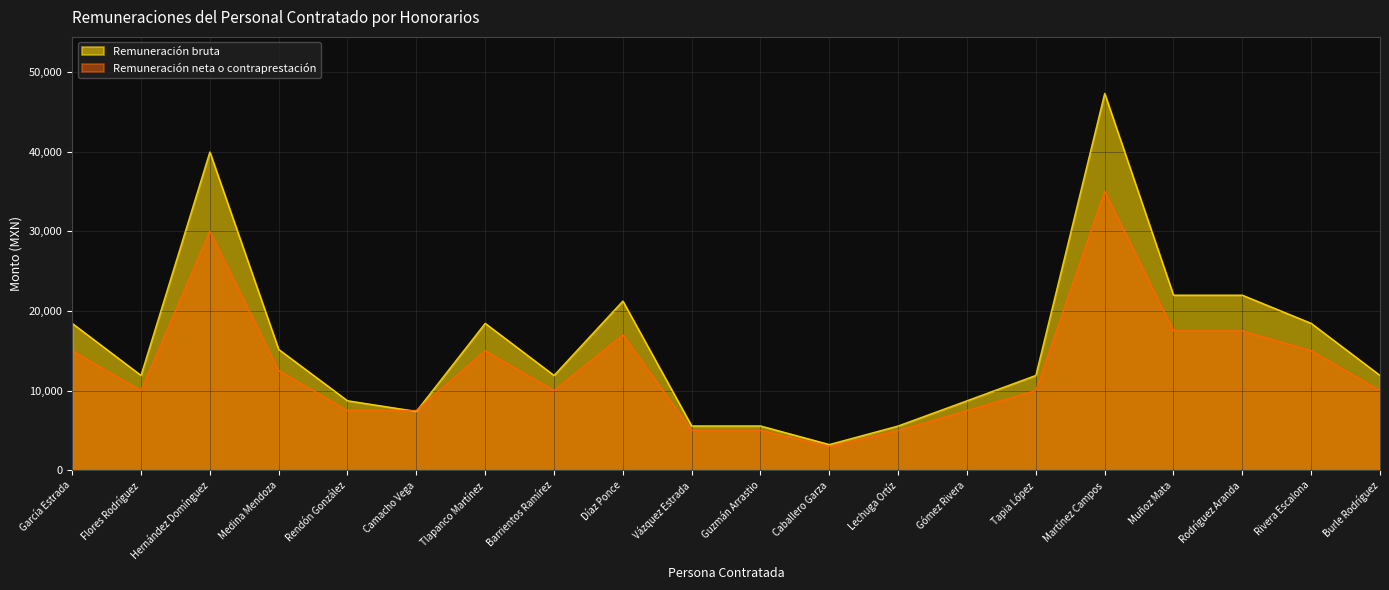

At which label is Remuneración neta o contraprestación closest to 19000?

Muñoz Mata